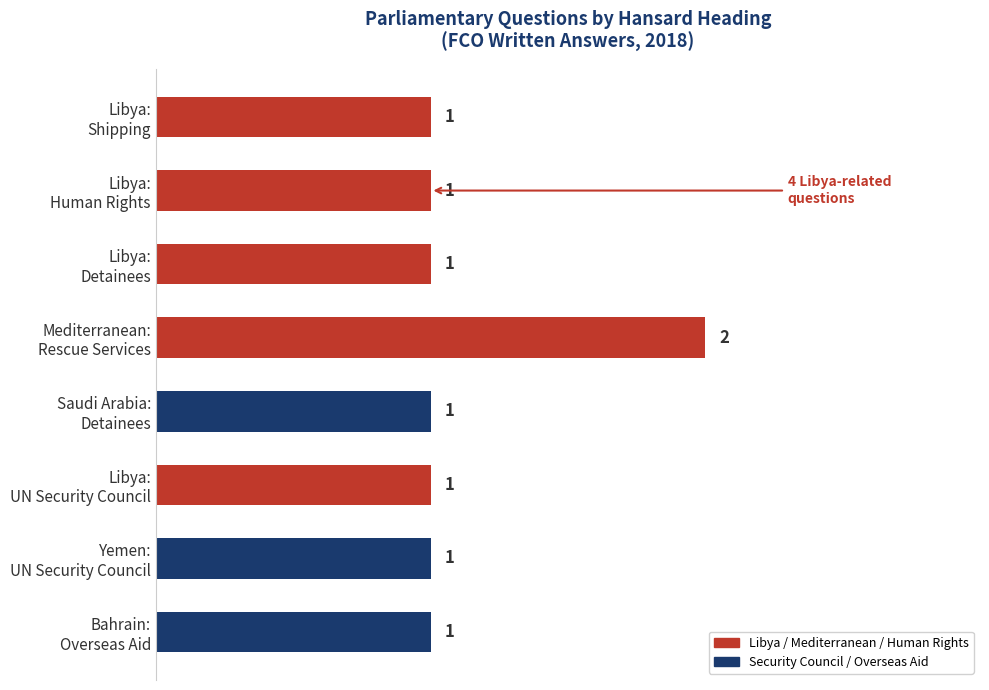

Does the chart contain stacked bars?

No